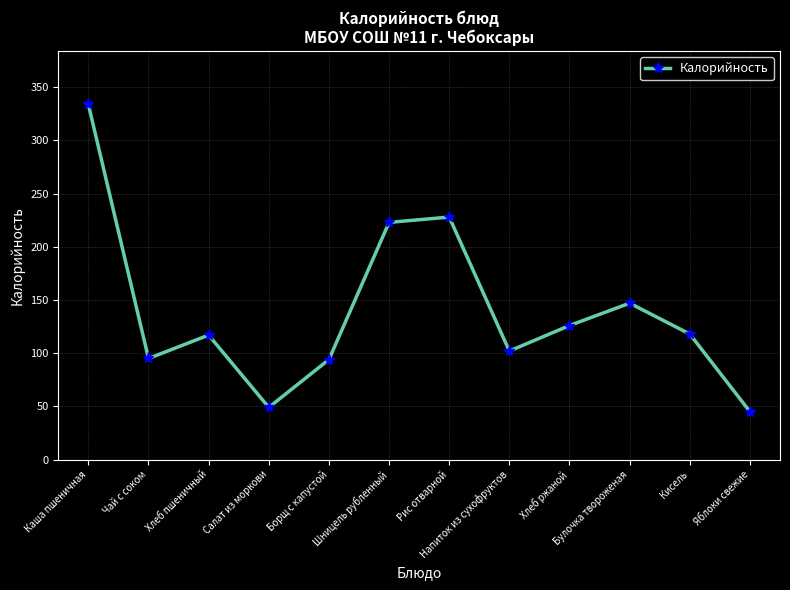

What is the approximate value at Хлеб пшеничный?

117